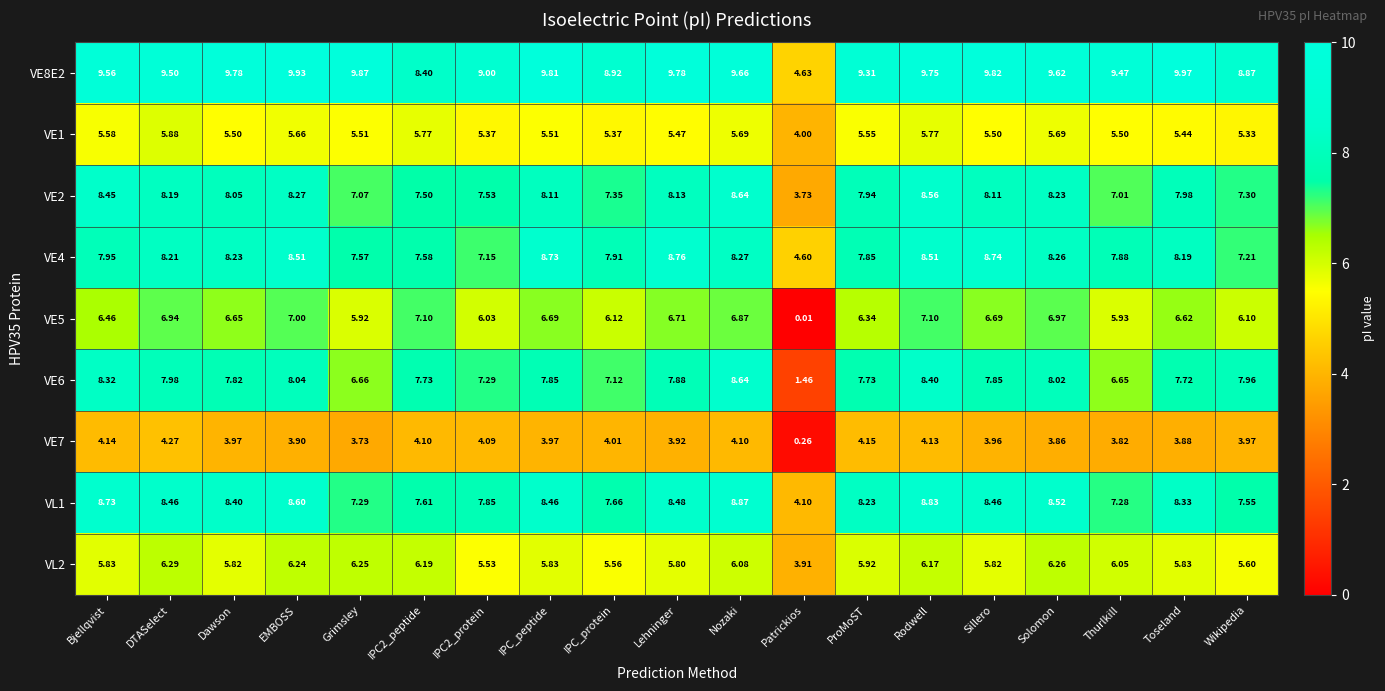

Is the value of VE4 at IPC_protein greater than the value of VE8E2 at IPC_protein?

No